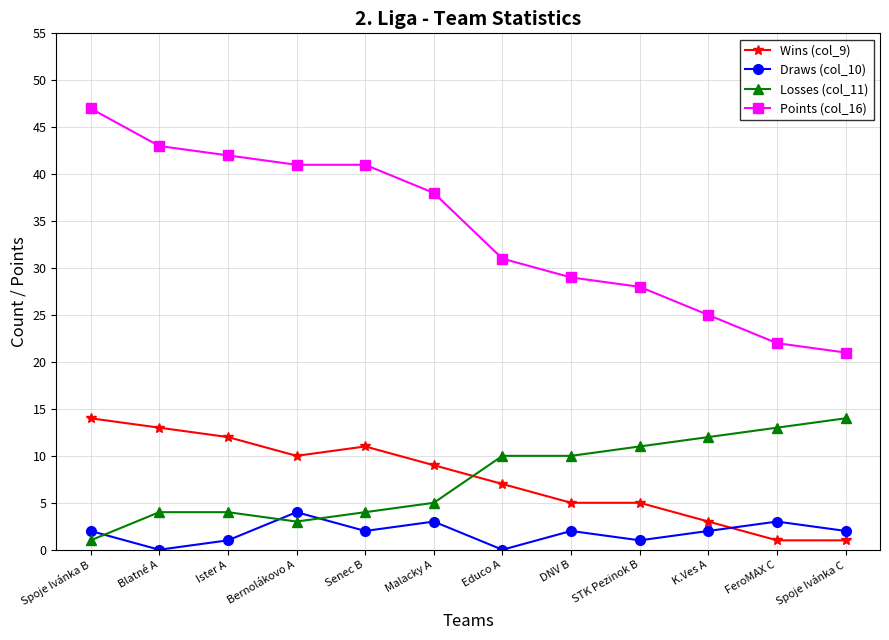

True or false: Wins (col_9) has a value of 5 at STK Pezinok B.

True